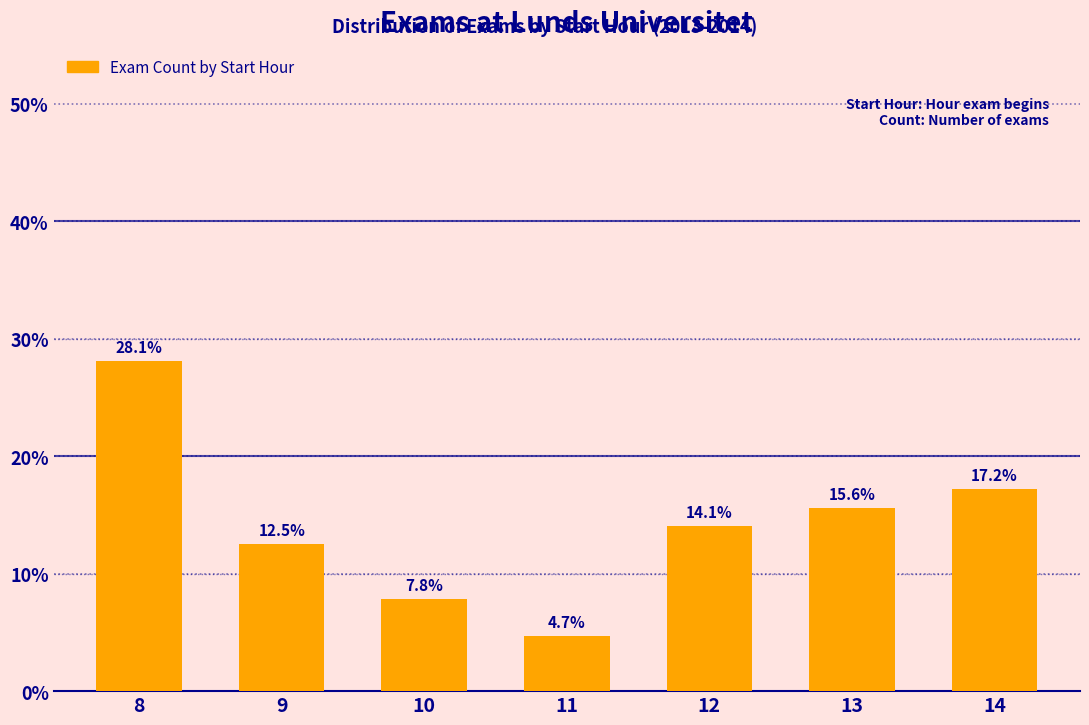

Approximately how many times larger is the value at 12 compared to 9?

1.1